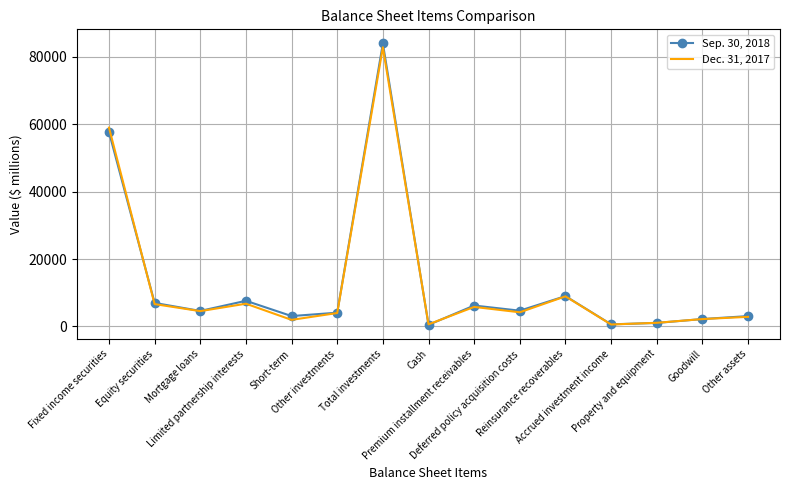

Rank the series by their maximum value, from lowest to highest.

Dec. 31, 2017, Sep. 30, 2018